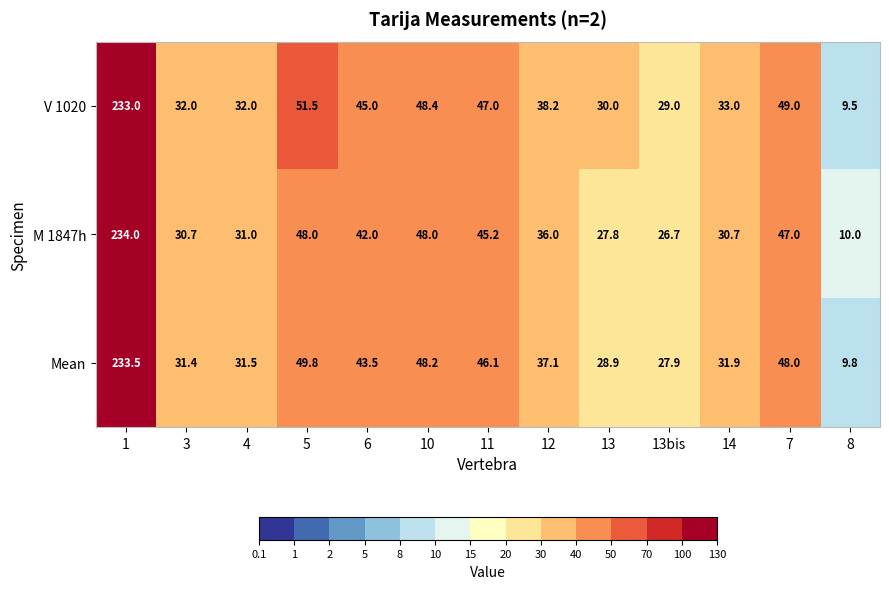

True or false: Mean has a value of 52.8 at 3.

False